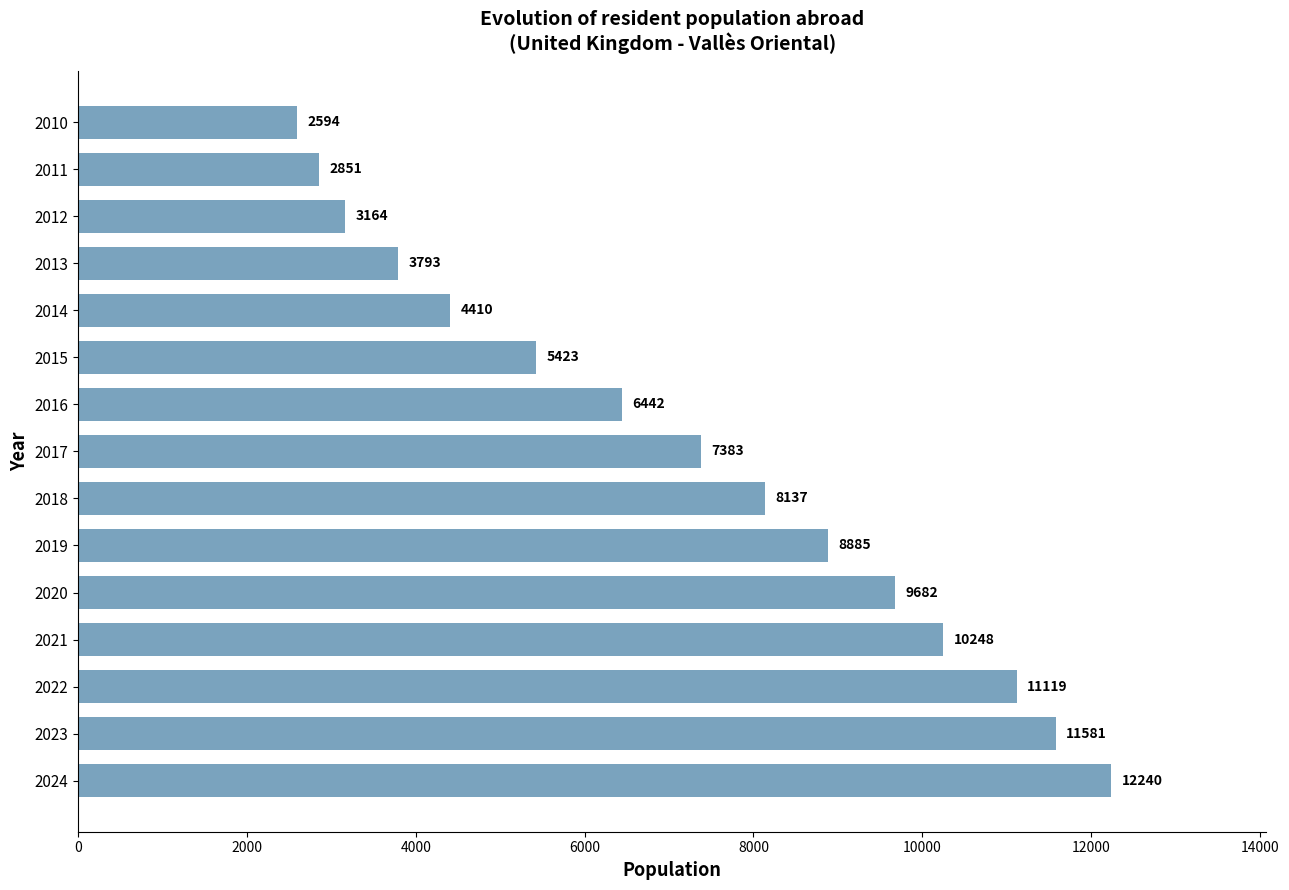

Reading bottom to top, list all the values displayed in this chart.

2024=12240	2023=11581	2022=11119	2021=10248	2020=9682	2019=8885	2018=8137	2017=7383	2016=6442	2015=5423	2014=4410	2013=3793	2012=3164	2011=2851	2010=2594